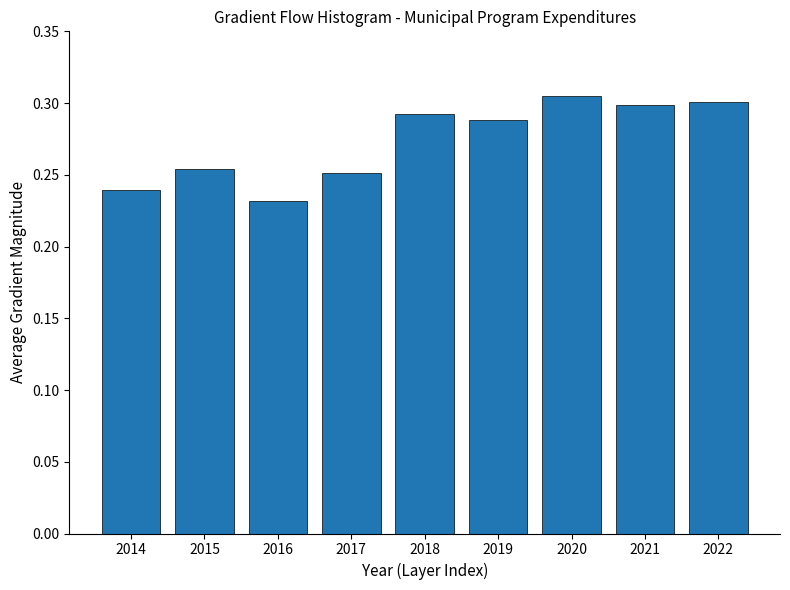

Between 2014 and 2018, which is larger?

2018